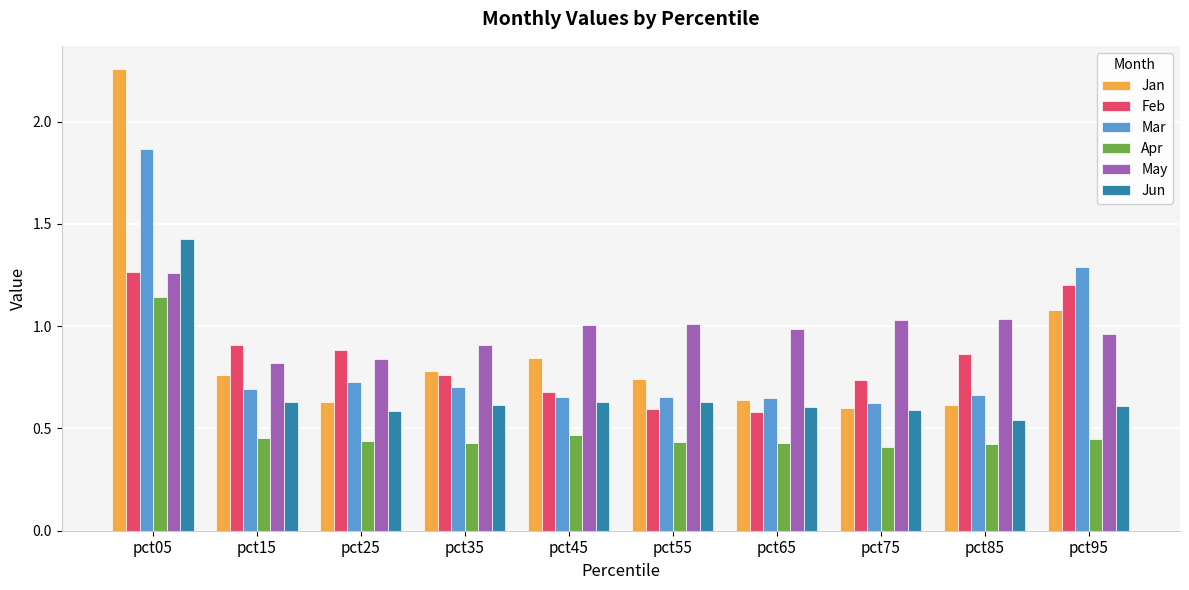

What is the sum of the Jan values at pct55 and pct35?

1.5